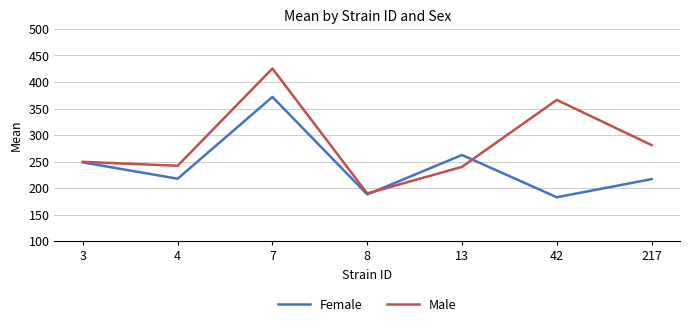

What are all the series names shown in the legend?

Female, Male